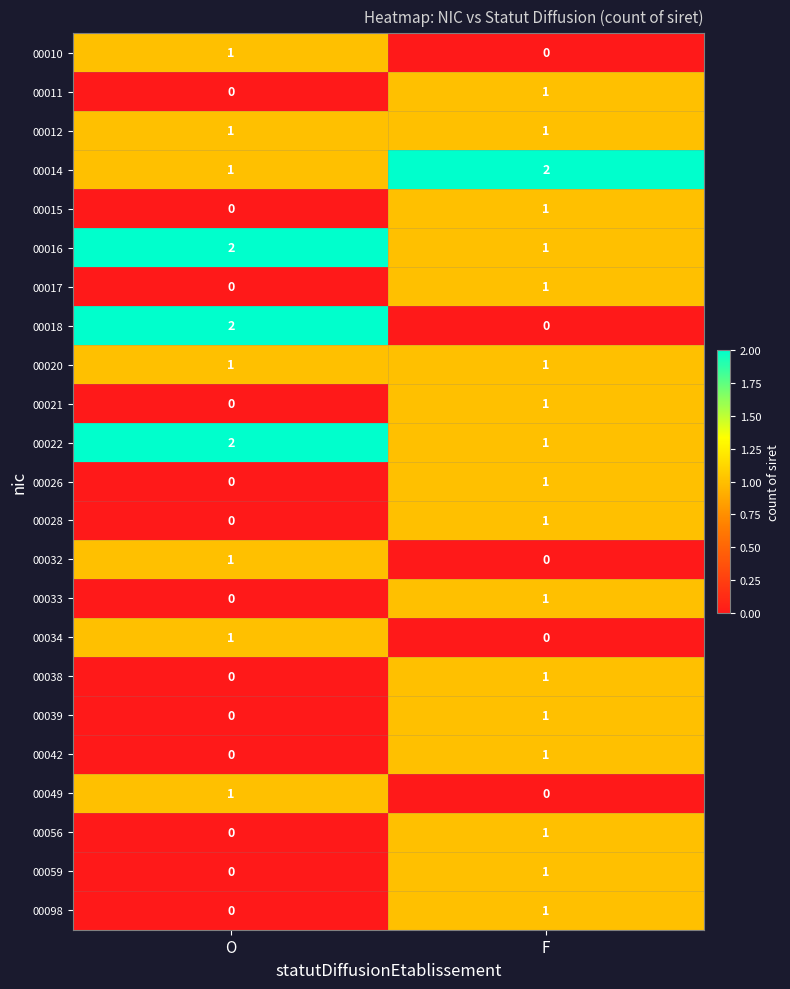

Which category has the highest value in the 00039 series?

F